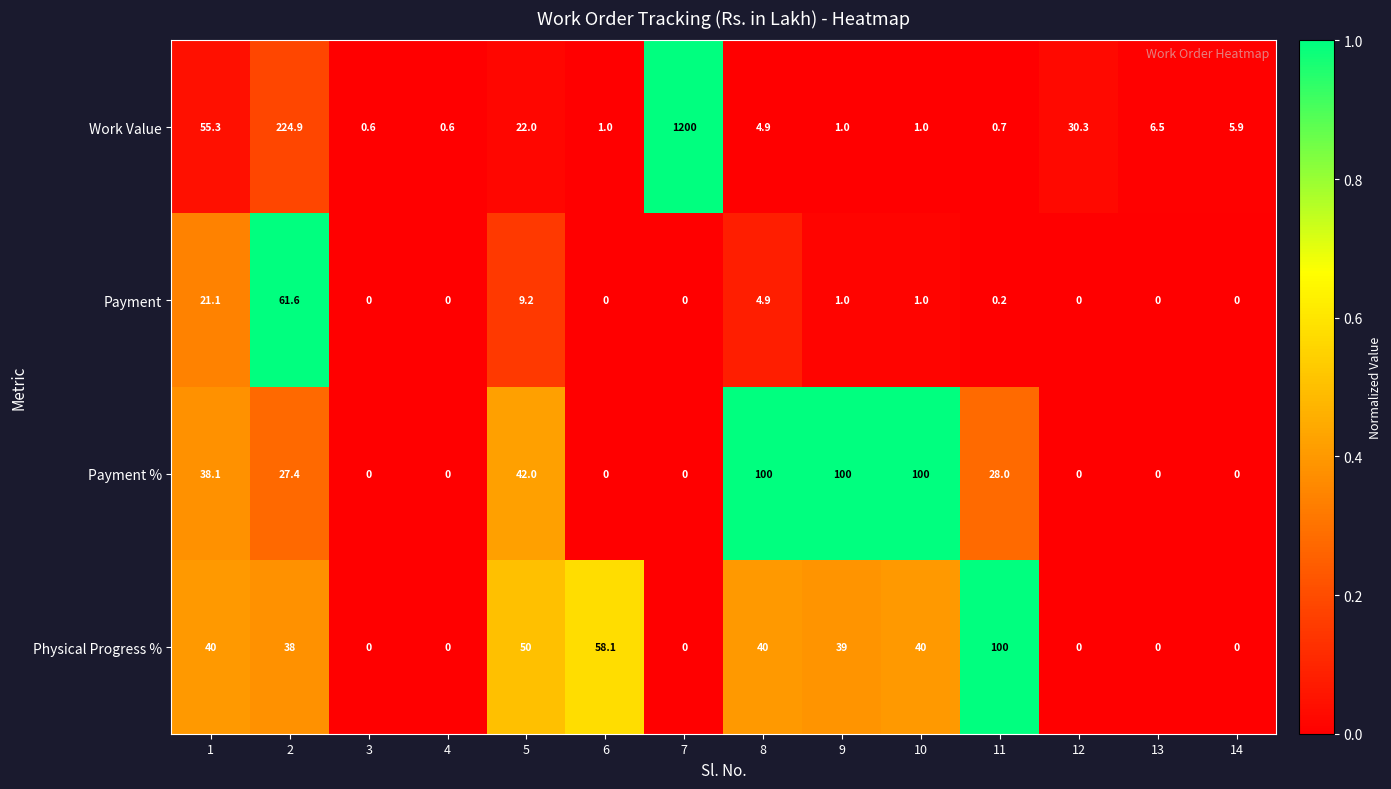

Which series has the widest spread of values?

Work Value